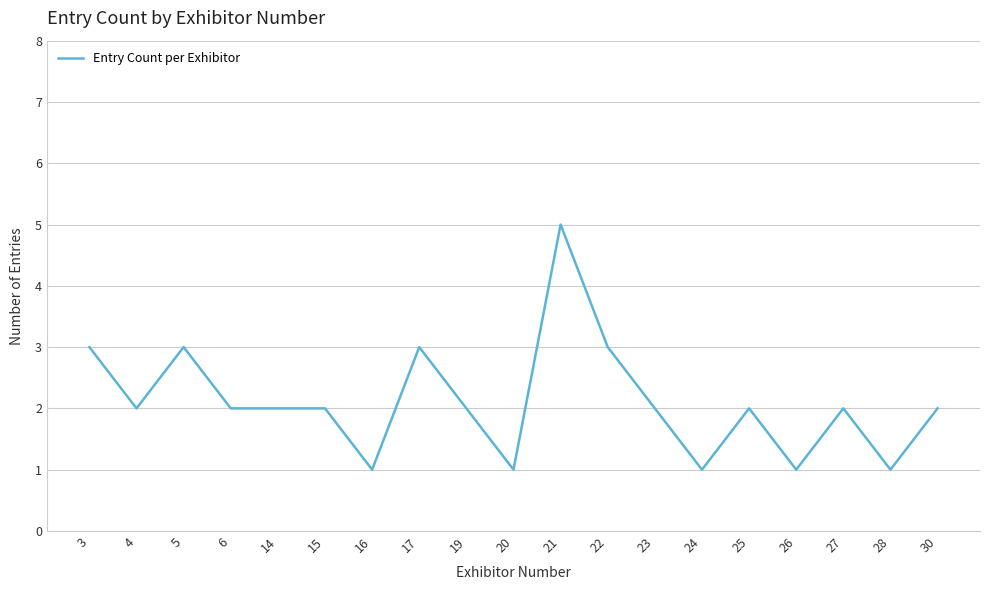

What is the difference between the maximum and minimum values?

4